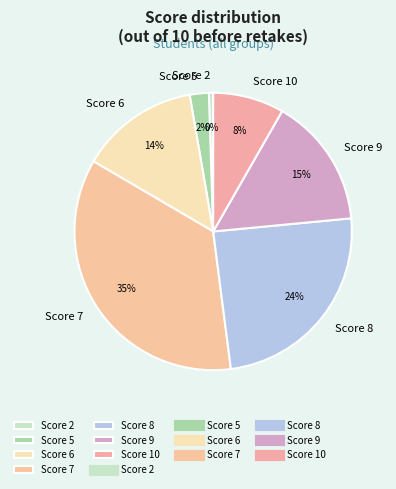

Between Score 2 and Score 9, which is larger?

Score 9